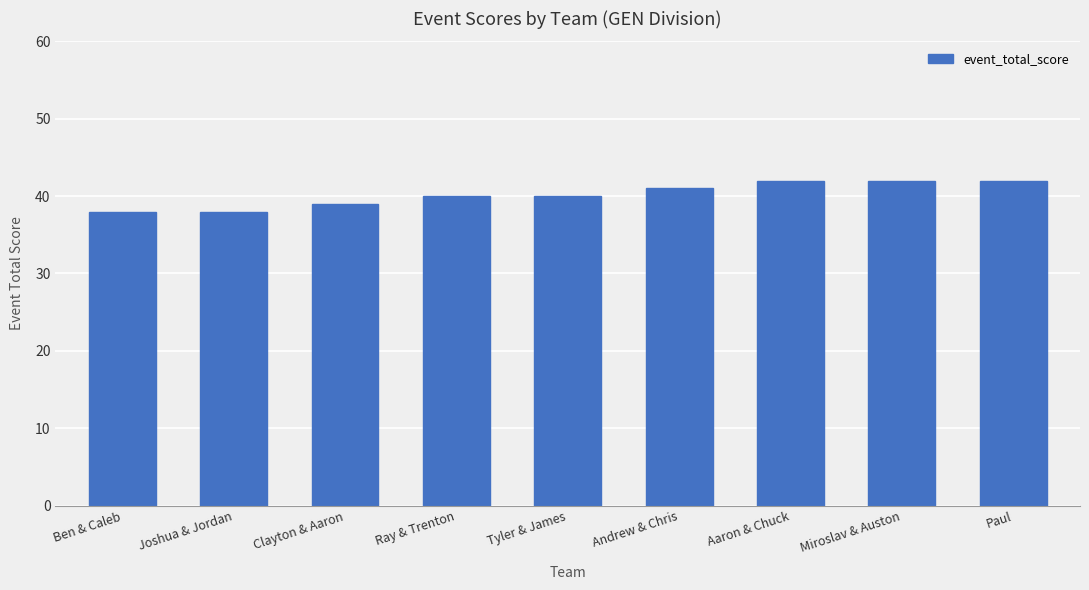

Read the value at Ben & Caleb.

38